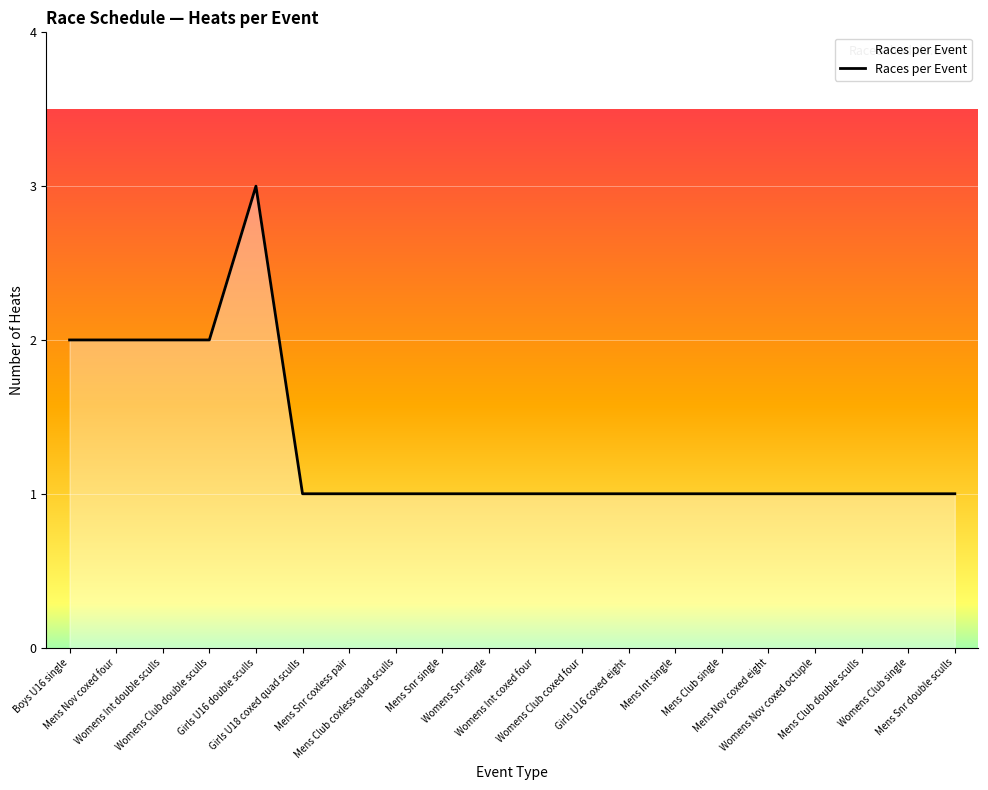

What is the ratio of the value at Mens Snr coxless pair to the value at Womens Club coxed four?

1.0